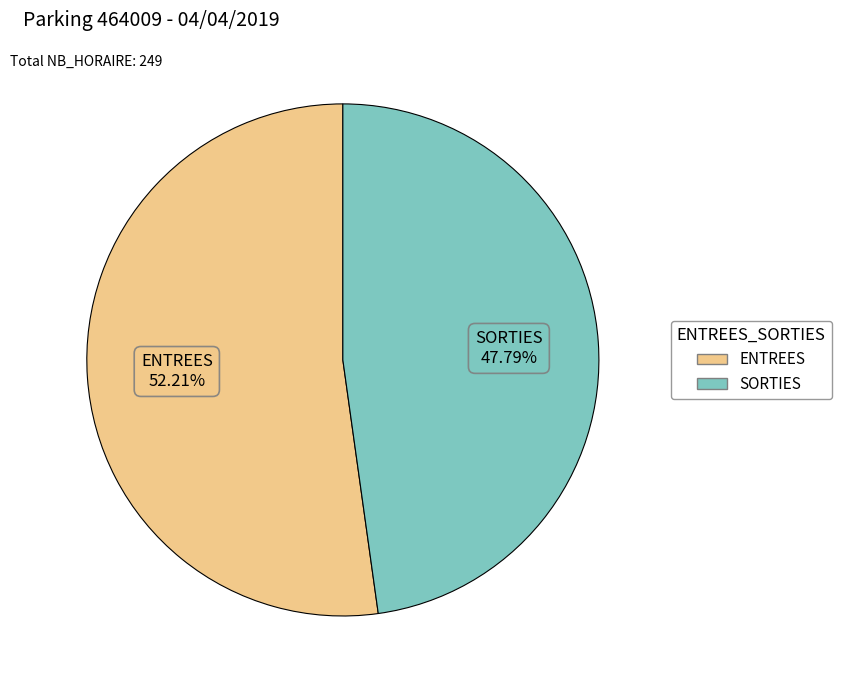

Does any single category account for the majority?

Yes